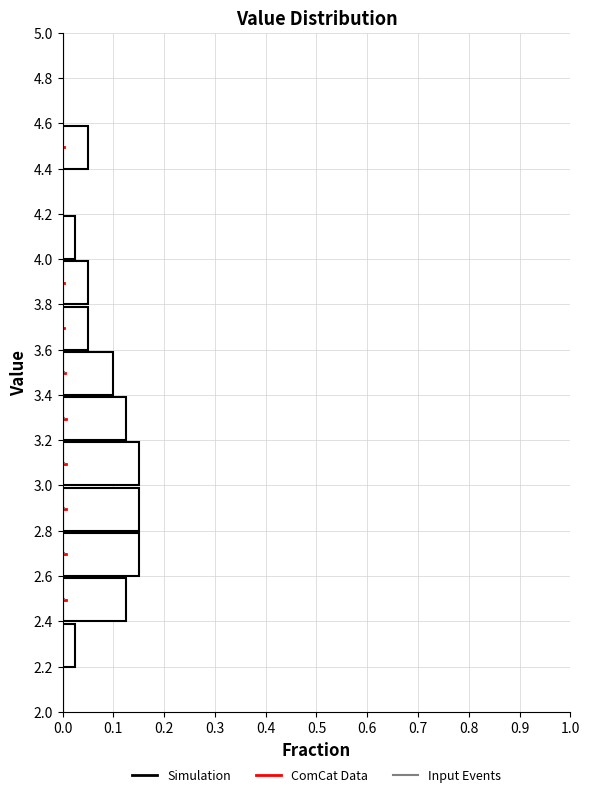

How long is the bar that spans 2.4 to 2.6 on the y-axis? The values are not printed on the chart, so give them approximately, as read against the axis.

0.13